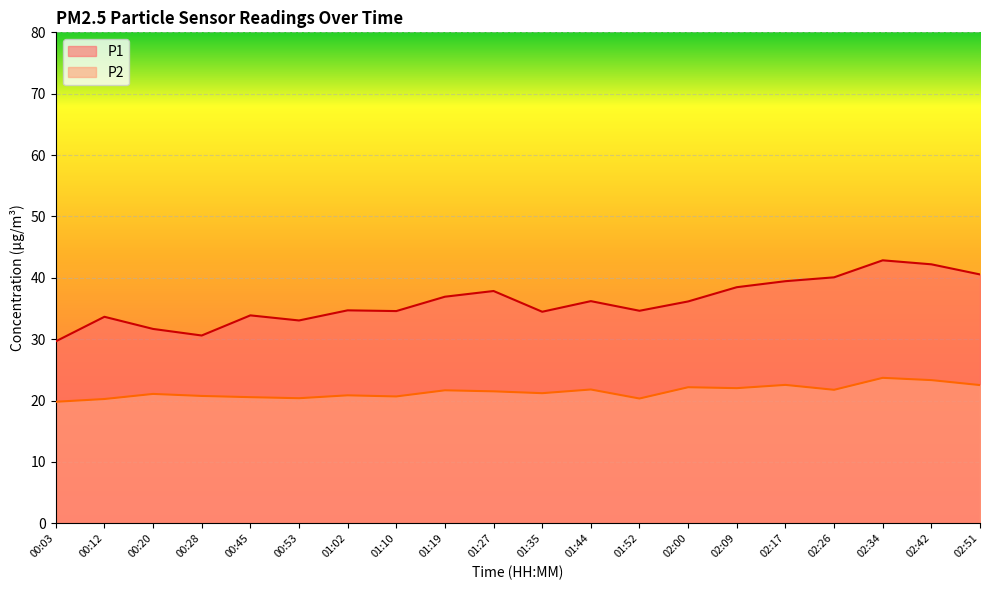

True or false: P2 has a value of 7.9 at 02:34.

False